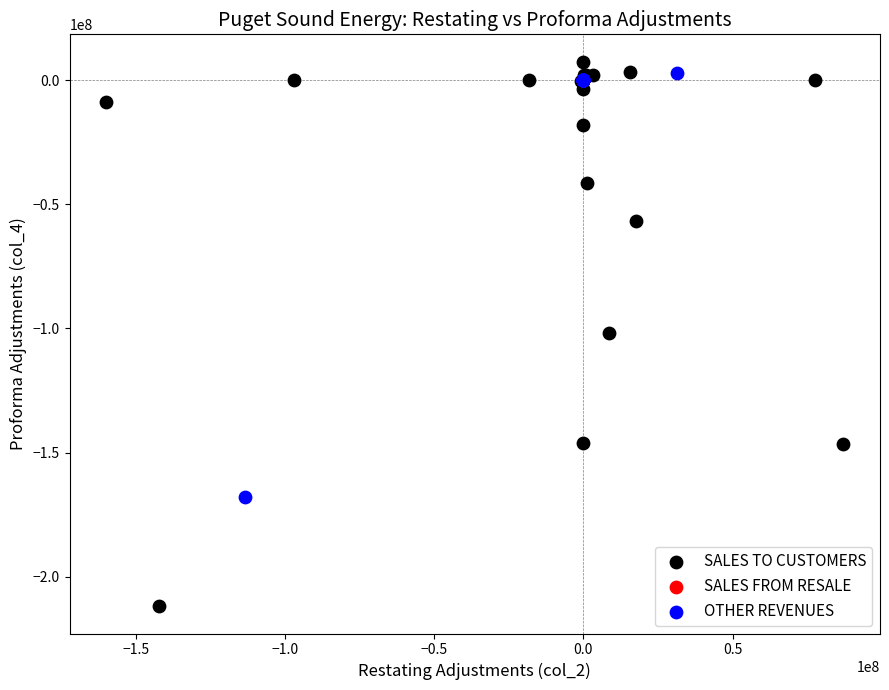

Which series reaches the minimum Y coordinate?

SALES TO CUSTOMERS